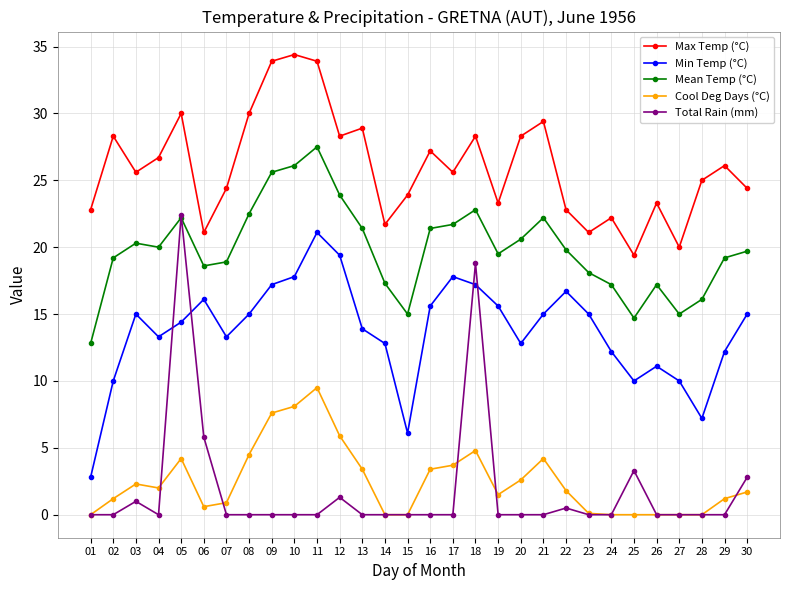

At which label does Cool Deg Days (°C) first exceed 1?

02